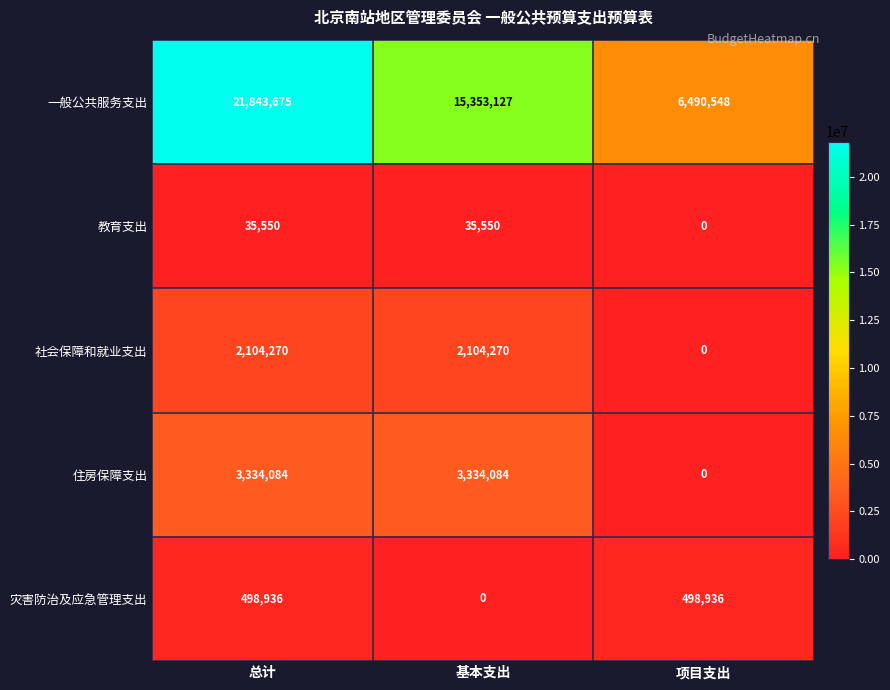

At how many categories does at least one series exceed 1624381?

3